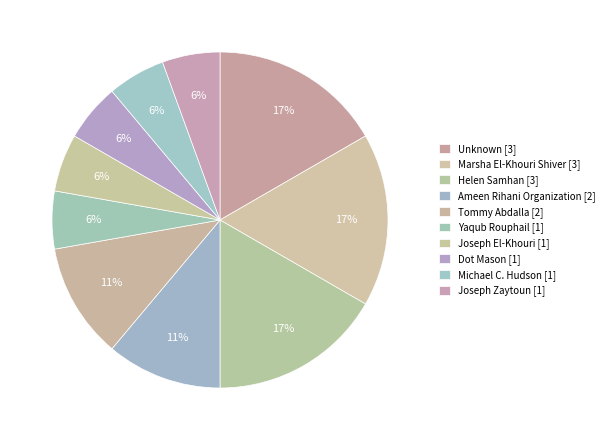

Count the number of slices in the pie.

10